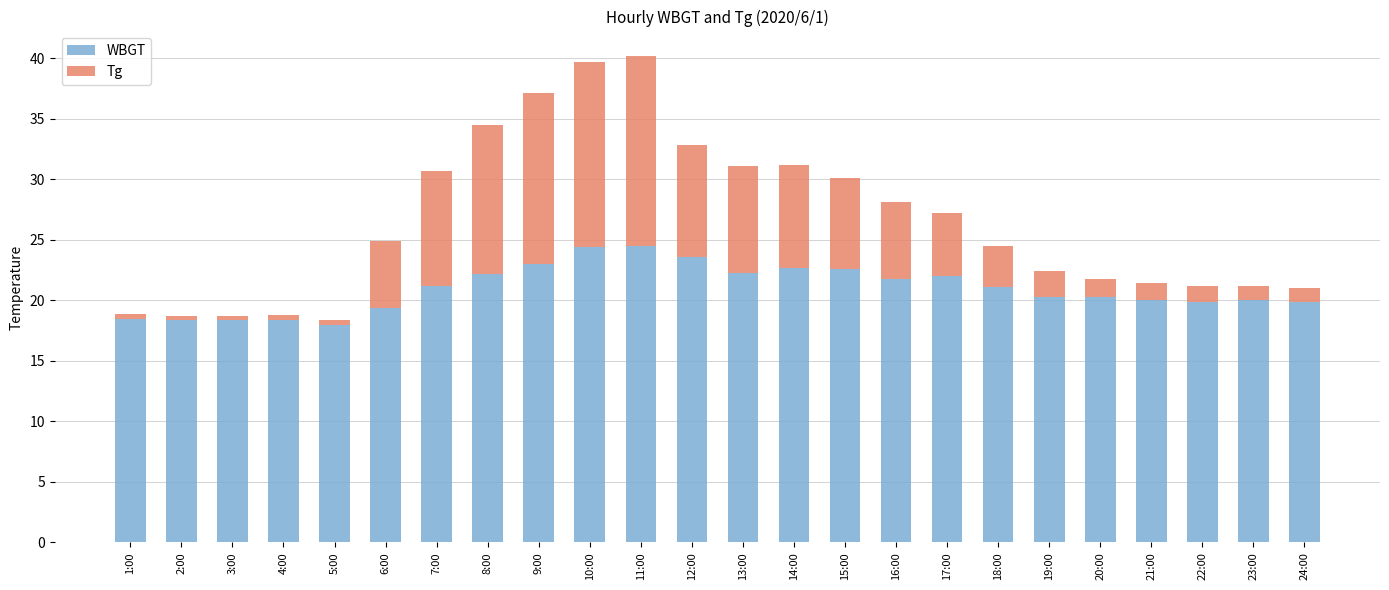

How many data points does each series have?

24